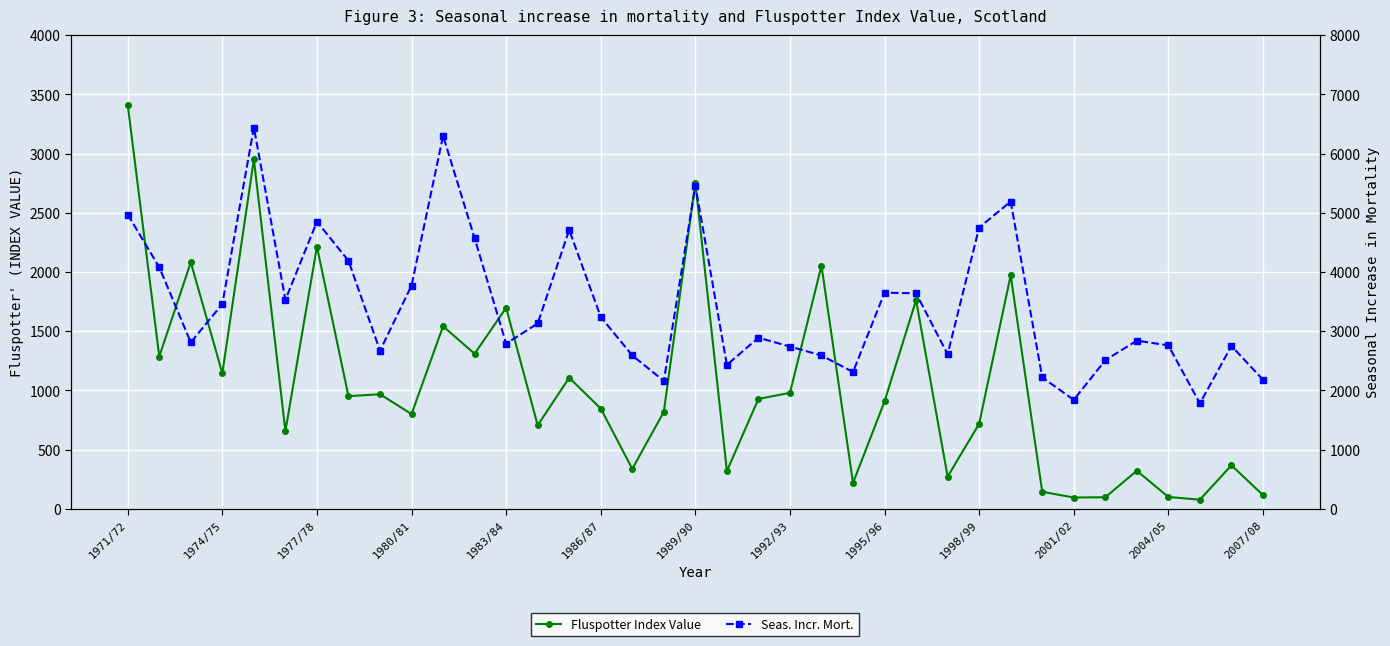

Reading right to left, what are all the values shown in this chart?

Fluspotter Index Value: 116.3	367.4	76.7	100.0	320.9	97.5	95.3	143.6	1972.6	717.8	271.7	1762.8	907.0	218.6	2053.5	979.1	927.9	318.6	2753.5	818.6	337.2	846.5	1107.0	704.6	1697.7	1309.3	1541.9	800.0	967.4	951.2	2213.9	655.8	2951.2	1144.2	2081.4	1286.0	3411.6
Seas. Incr. Mort.: 2180.0	2750.0	1780.0	2760.0	2840.0	2510.0	1840.0	2220.0	5190.0	4750.0	2610.0	3640.0	3650.0	2310.0	2590.0	2740.0	2890.0	2430.0	5460.0	2160.0	2590.0	3240.0	4710.0	3130.0	2790.0	4570.0	6300.0	3770.0	2670.0	4190.0	4850.0	3530.0	6440.0	3460.0	2810.0	4080.0	4970.0